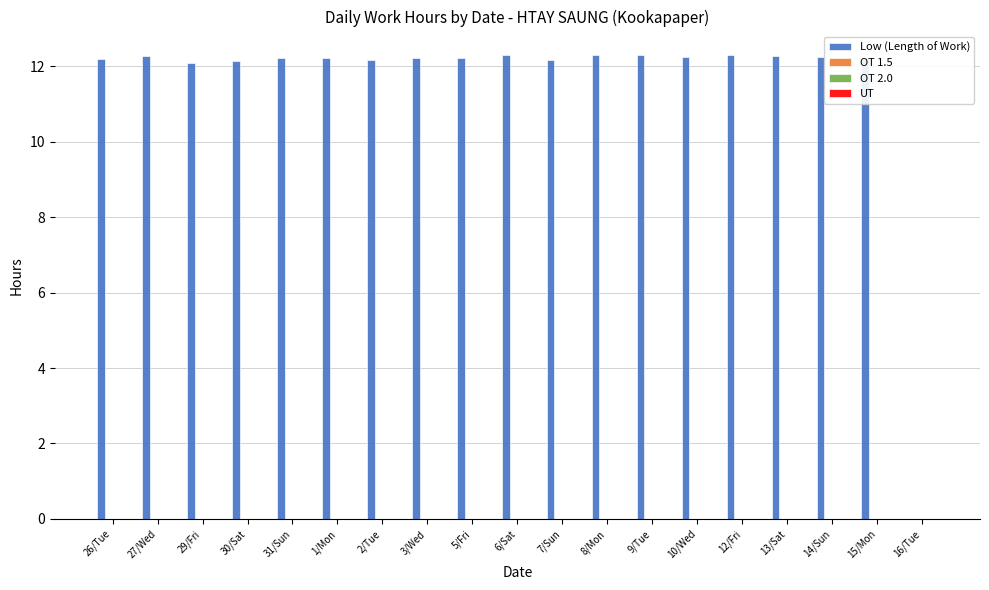

What is the maximum value shown in the chart?

12.3